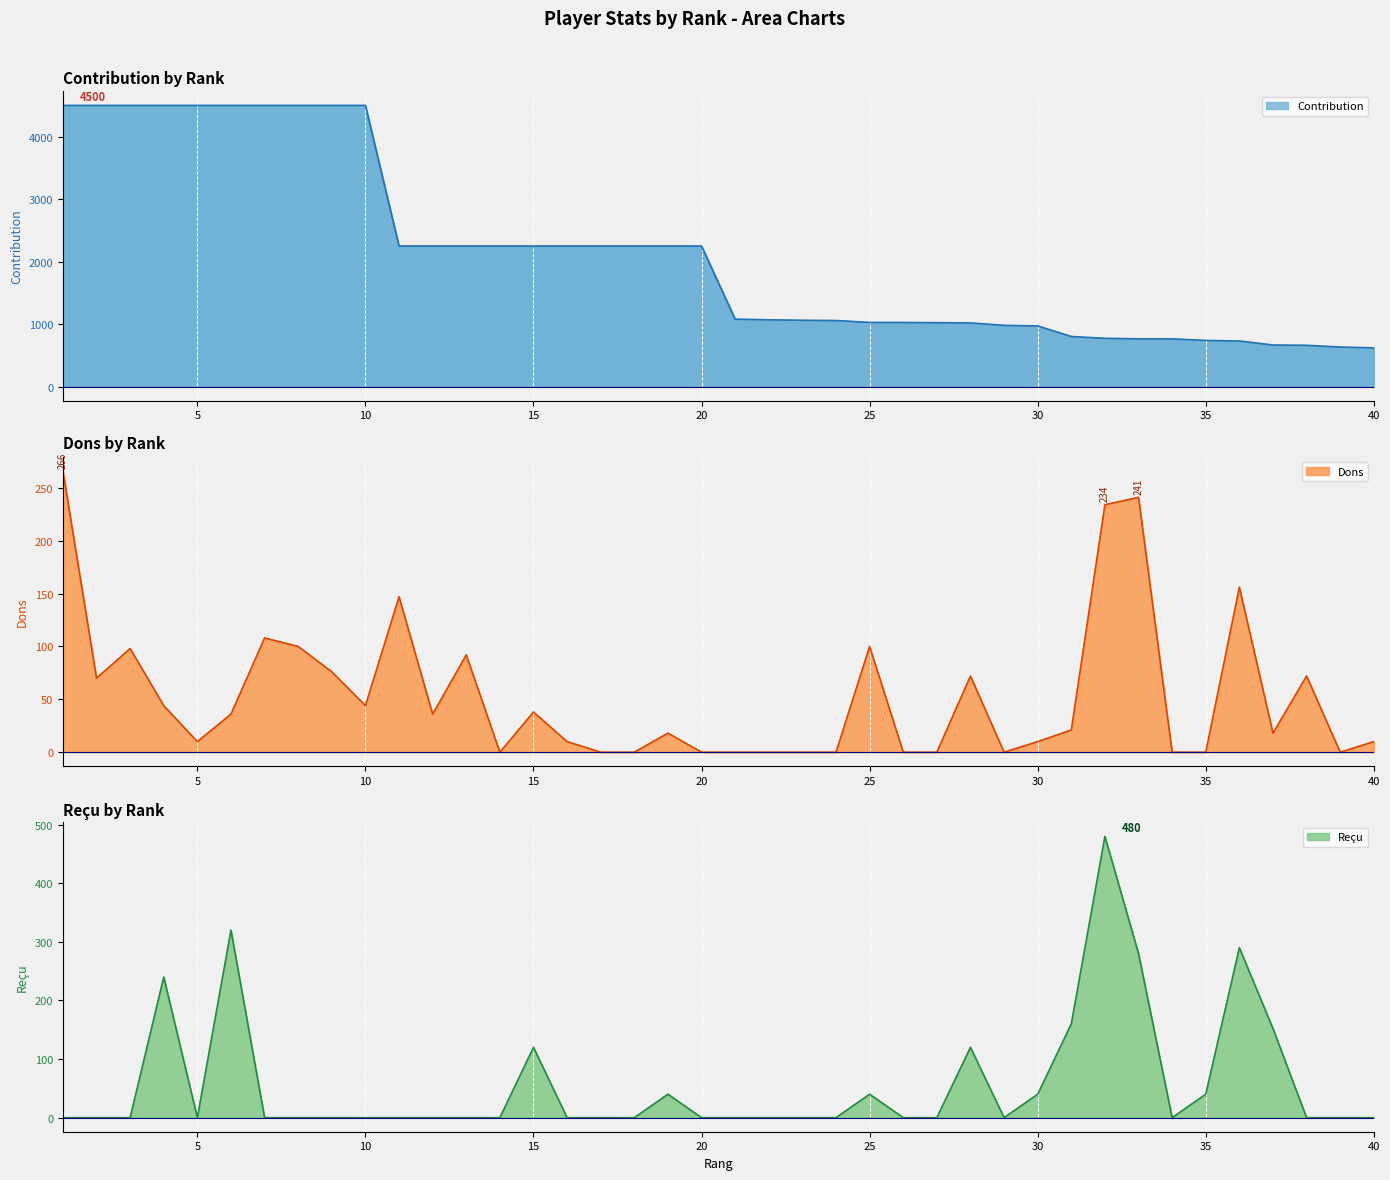

True or false: Dons has more than 0 interior local peaks.

True